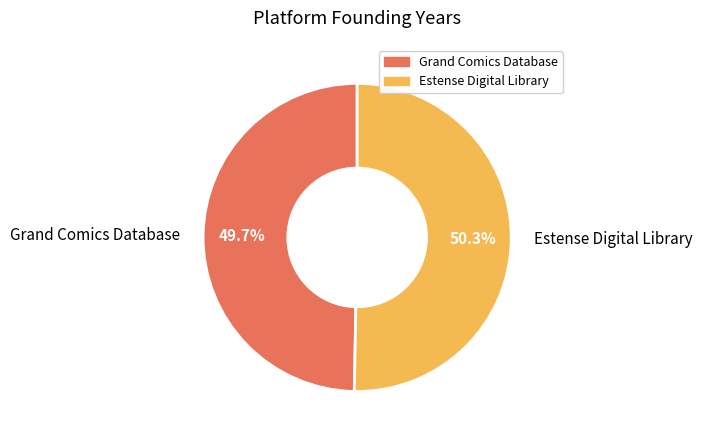

What percentage is NOT represented by Grand Comics Database?

50.3%